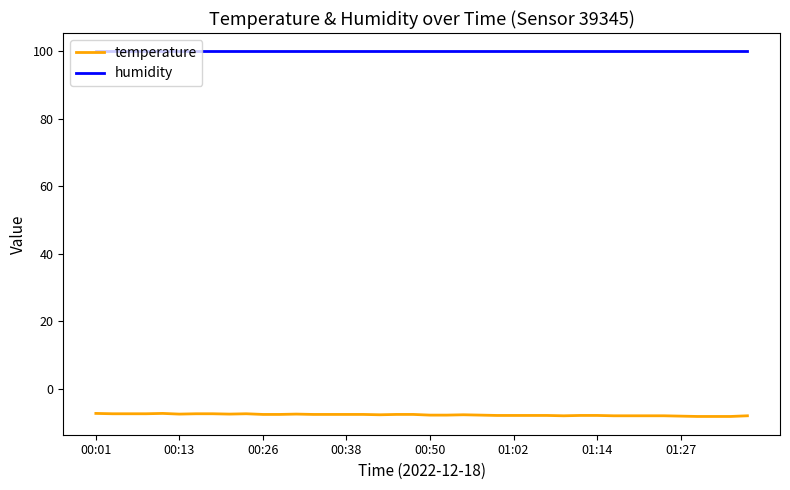

What is the lowest value of the humidity series?

99.9